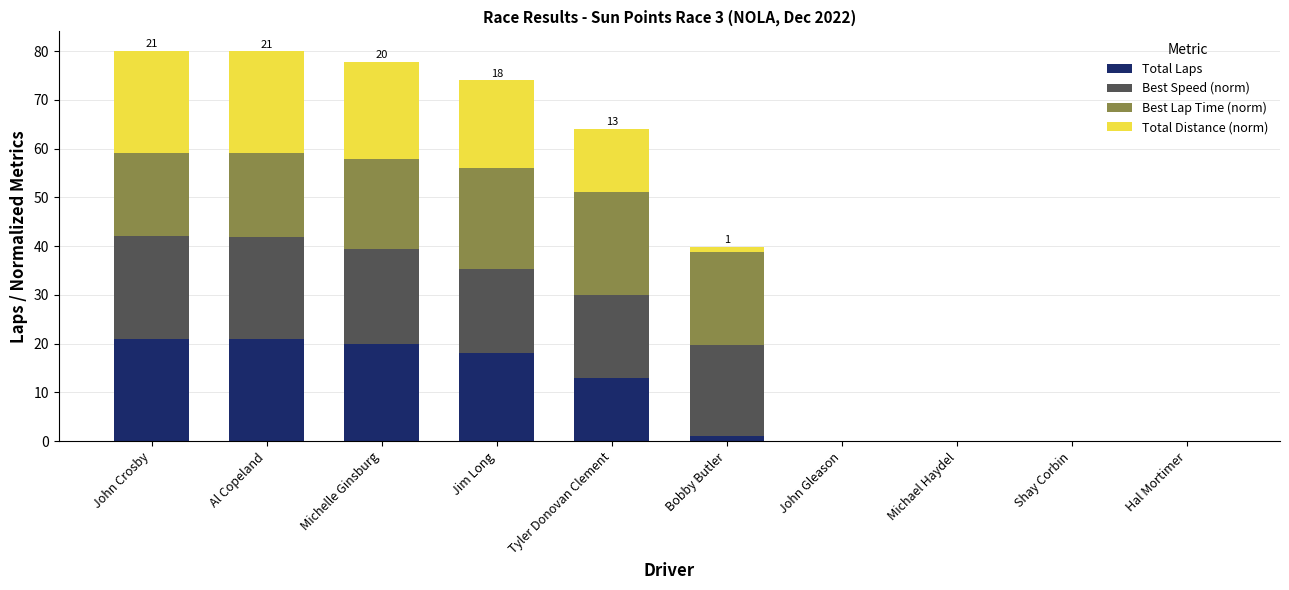

What is the sum of all Total Laps values?

94.0